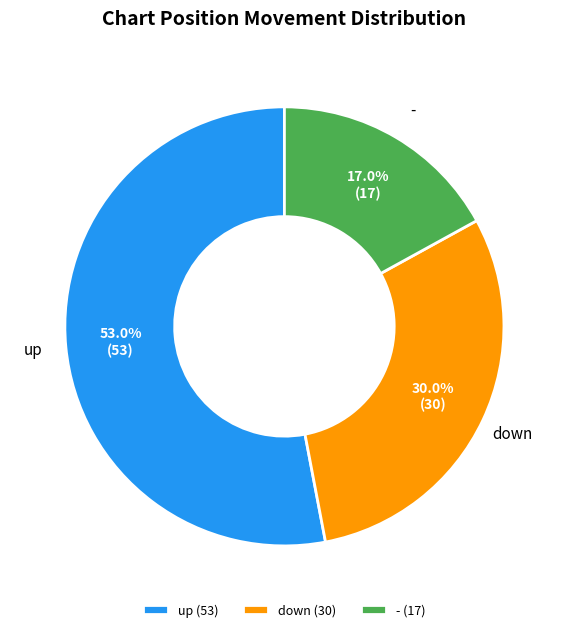

Combined, do down and - account for over 50%?

No